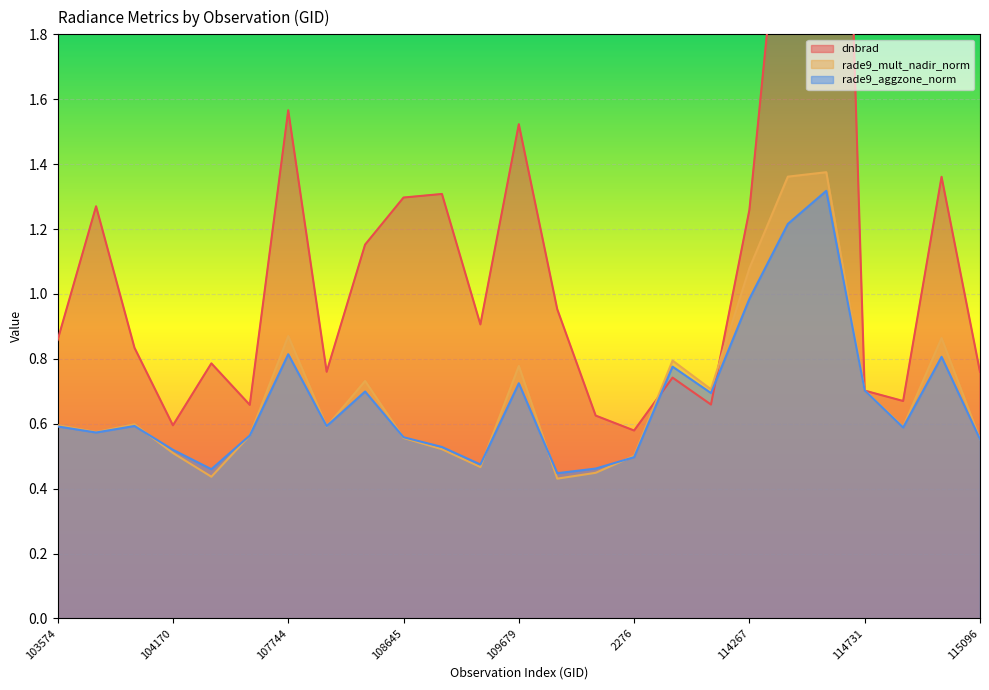

What is the average value of the rade9_mult_nadir_norm series?

0.7